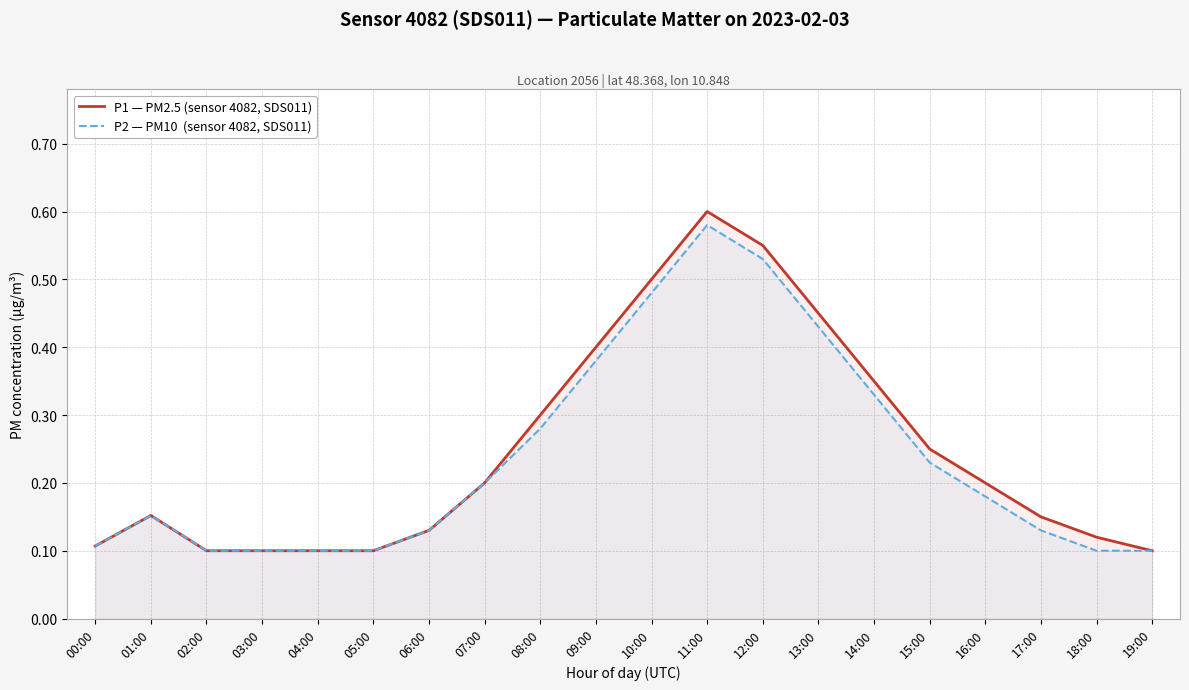

How many lines are shown in the chart?

2